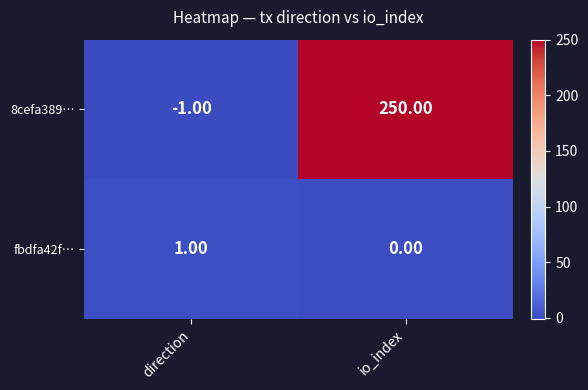

What is the difference between the highest and lowest values at direction?

2